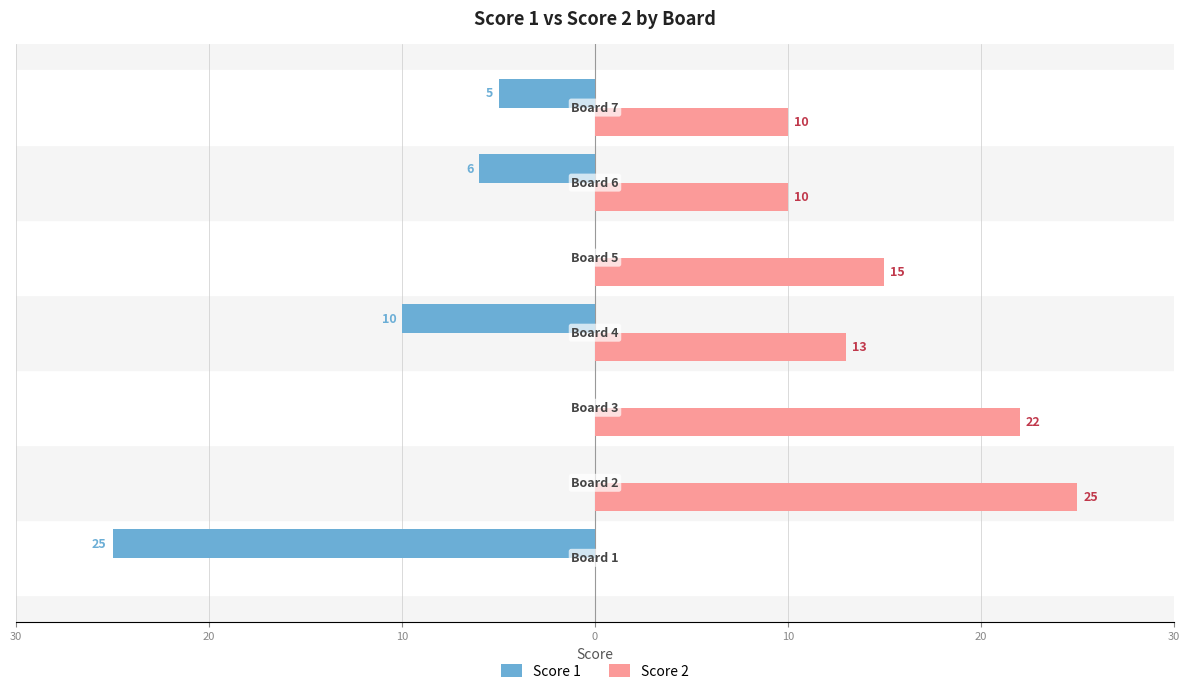

Reading left to right, extract all data points from this chart.

Score 1: -25	0	0	-10	0	-6	-5
Score 2: 0	25	22	13	15	10	10